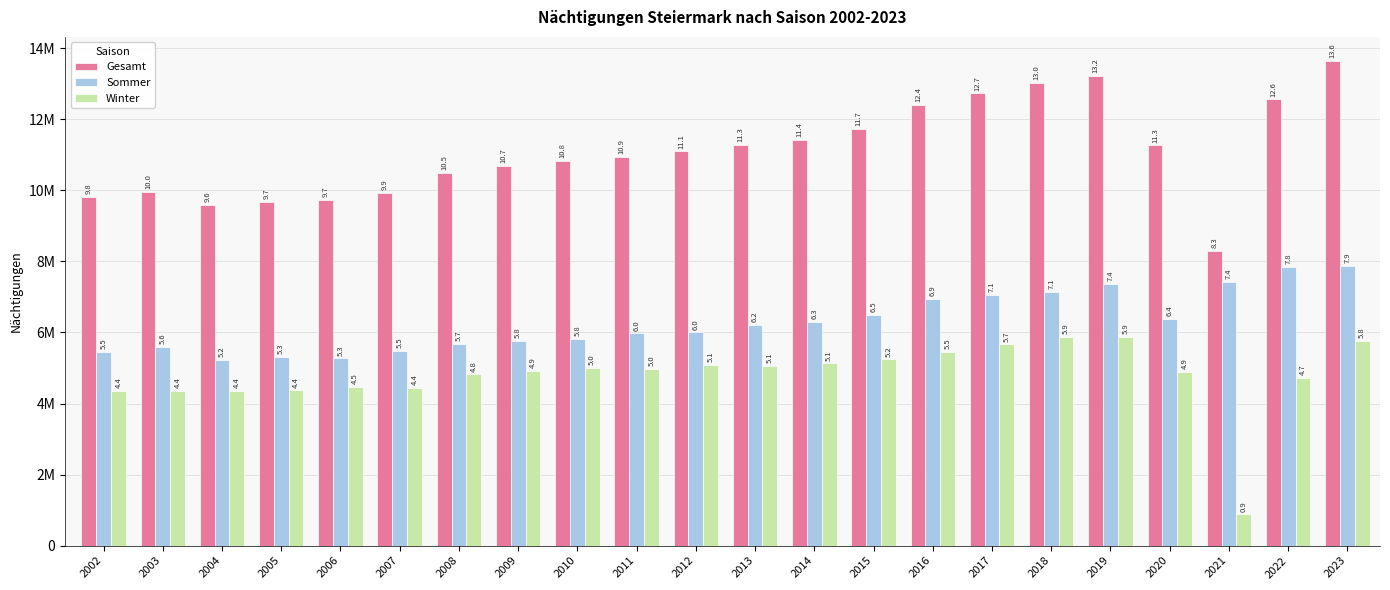

Reading left to right, extract all data points from this chart.

Gesamt: 9803801	9961671	9588722	9672778	9739338	9932796	10498952	10682437	10816914	10946885	11093289	11269165	11415010	11729384	12395944	12729114	13022895	13229506	11263534	8300904	12560007	13637335
Sommer: 5453092	5604196	5234991	5302917	5269355	5491587	5681511	5758450	5817375	5973476	5998966	6200547	6288056	6488707	6942252	7066064	7145310	7357748	6382036	7422524	7837608	7868818
Winter: 4350709	4357475	4353731	4369861	4469983	4441209	4817441	4923987	4999539	4973409	5094323	5068618	5126954	5240677	5453692	5663050	5877585	5871758	4881498	878380	4722399	5768517